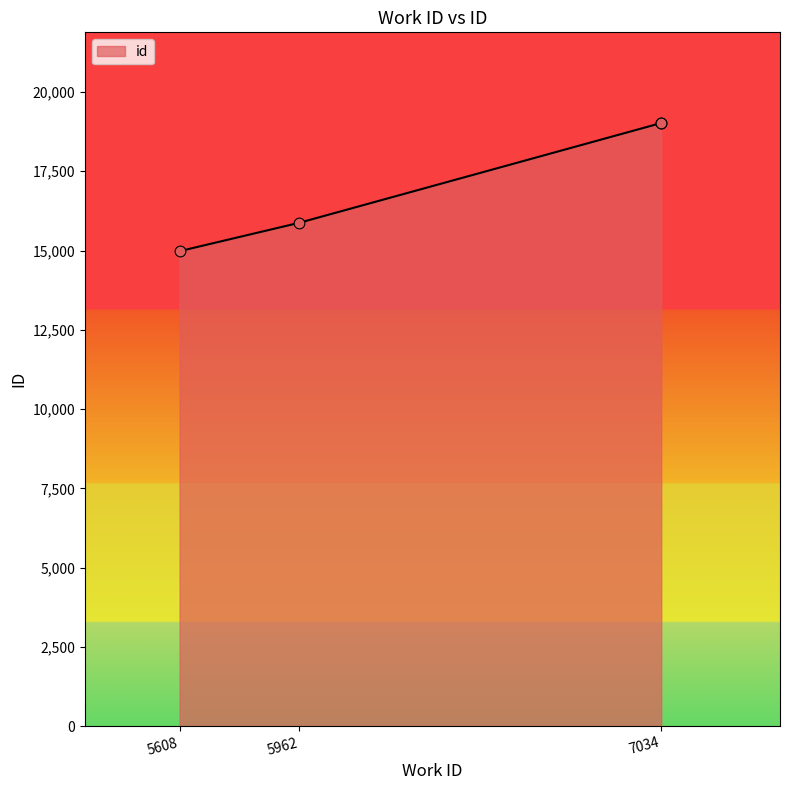

Which has a higher value, 5962 or 5608?

5962